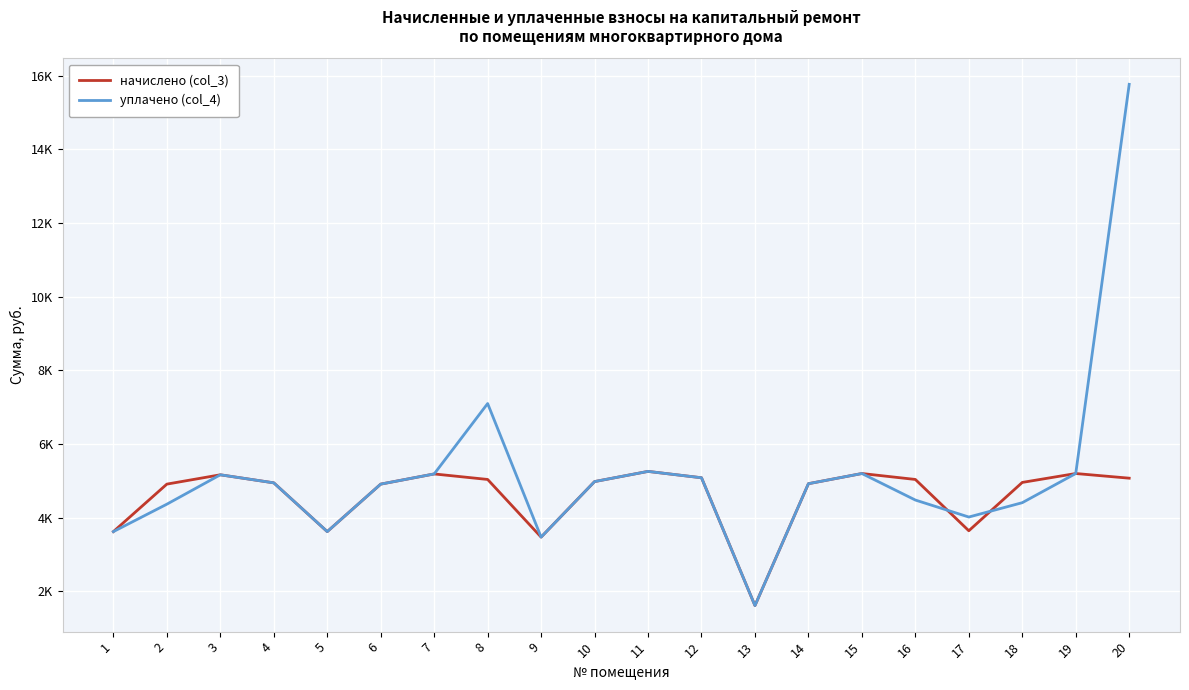

What is the approximate value of начислено (col_3) at 6?

4907.5